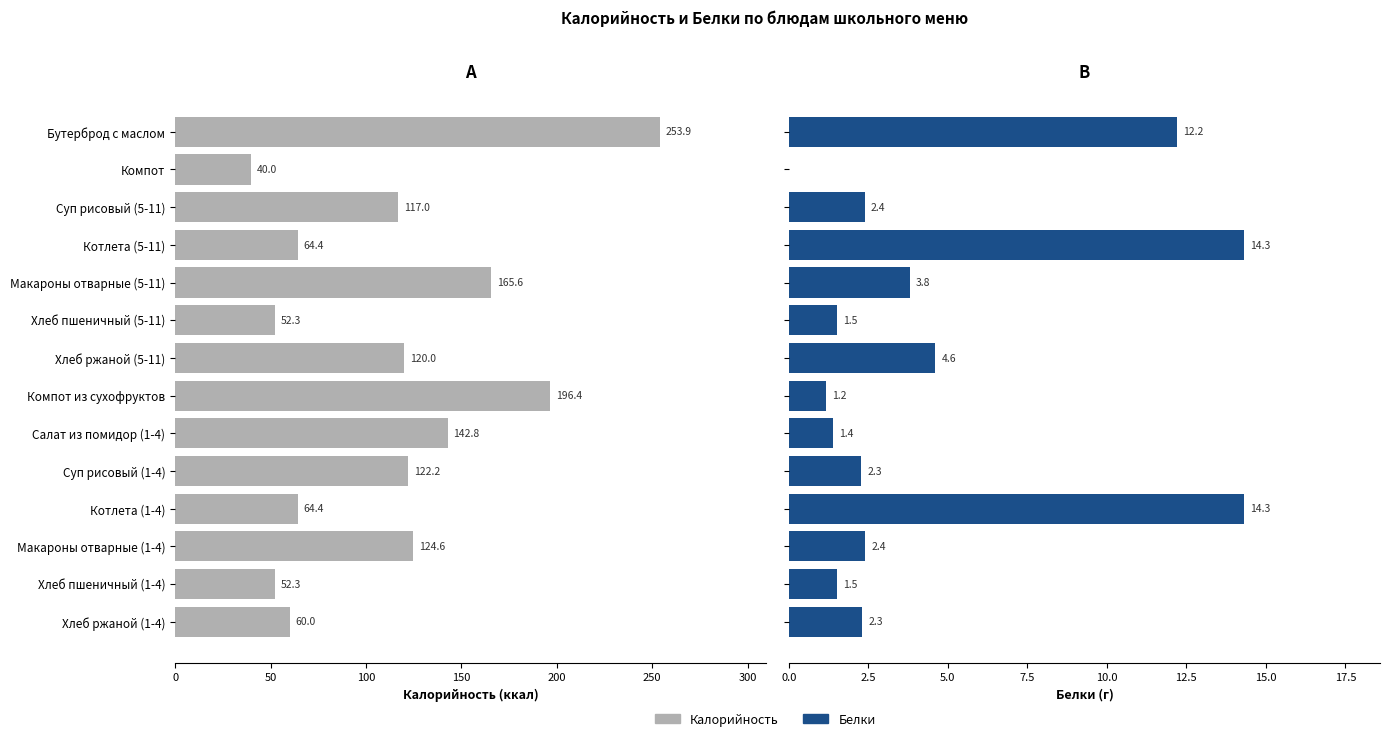

Read the Калорийность value at Салат из помидор (1-4).

142.8